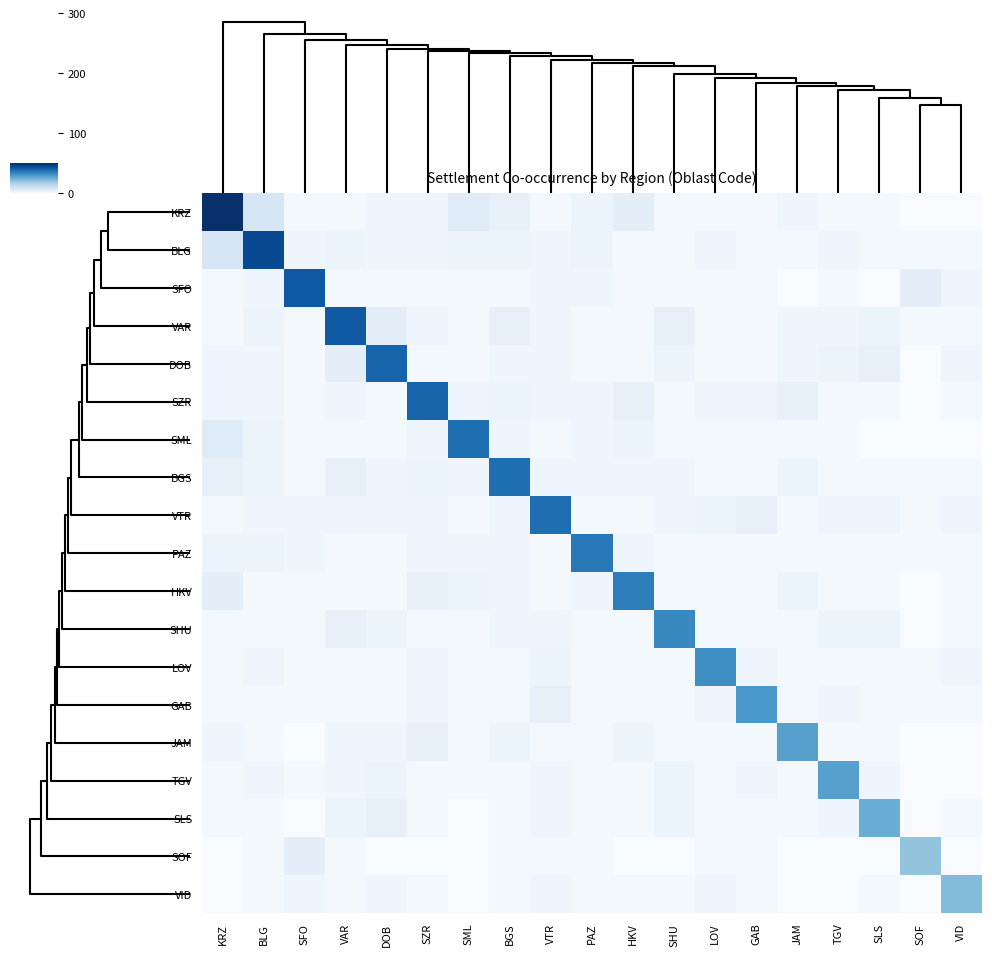

Between SFO and BLG, which is larger?

BLG